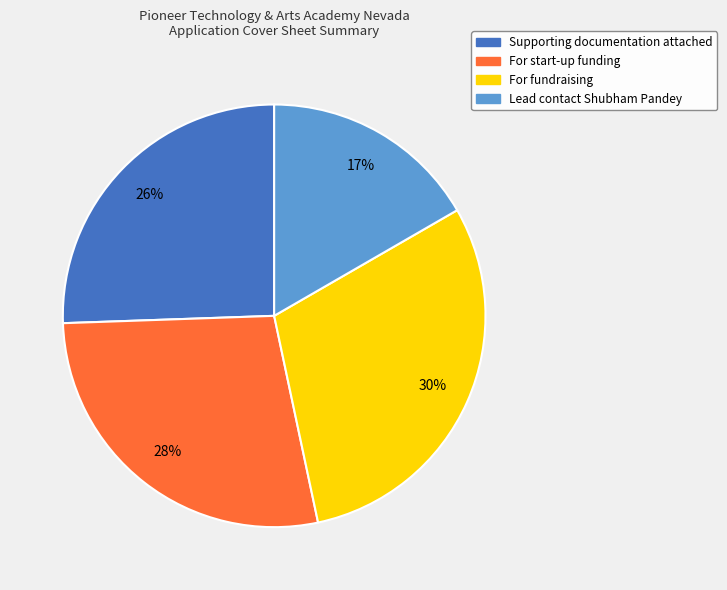

To the nearest percent, what is the average slice percentage?

25%